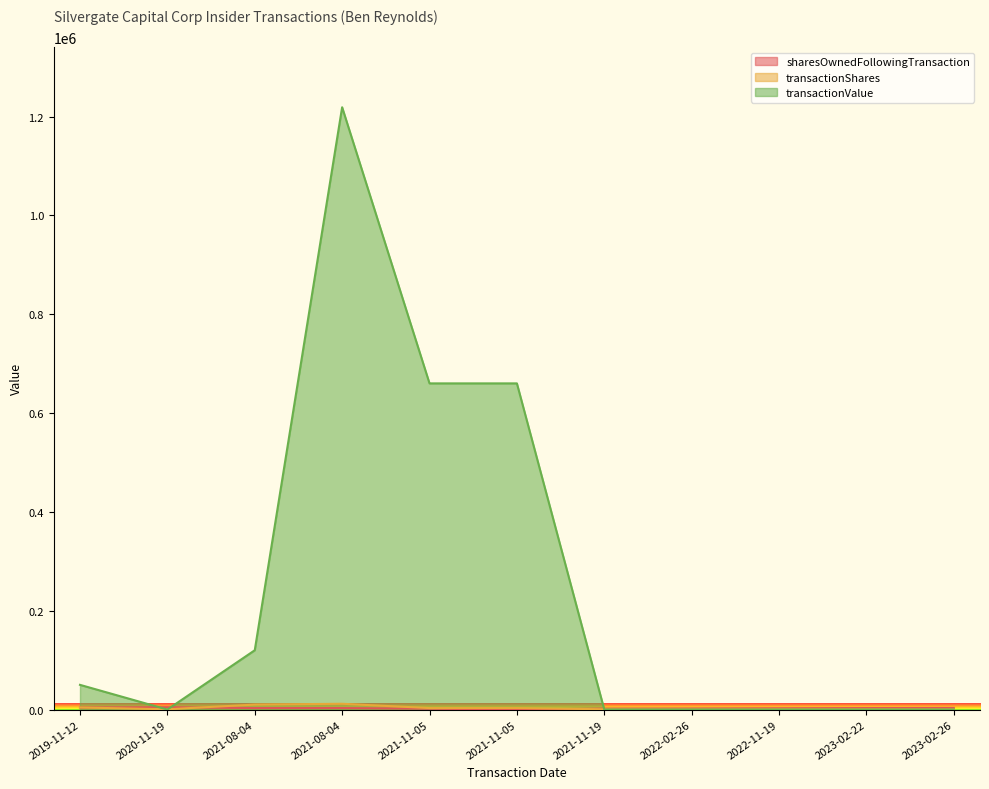

What is the sum of all transactionShares values?

34946